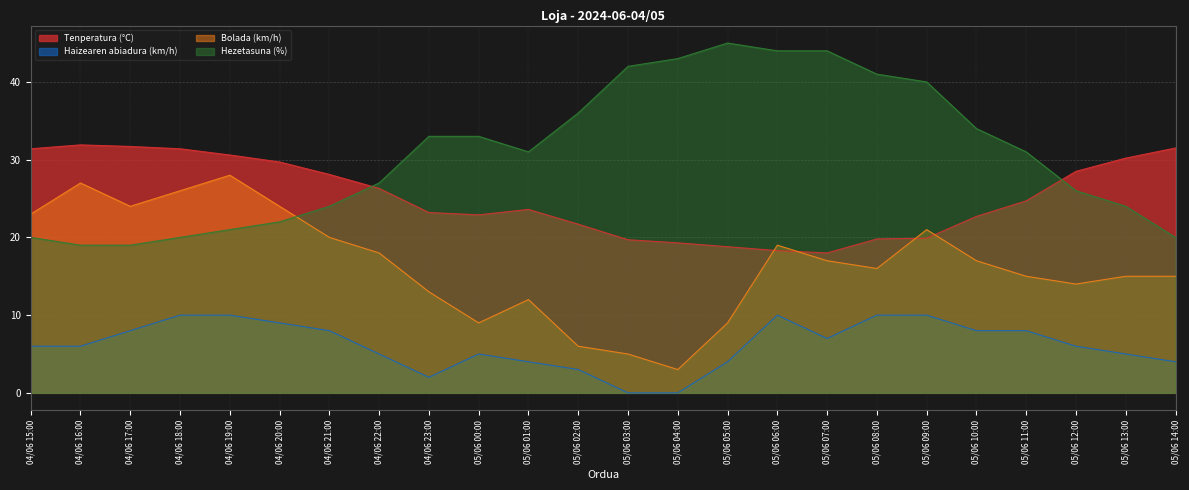

What is the maximum value for Hezetasuna (%)?

45.0